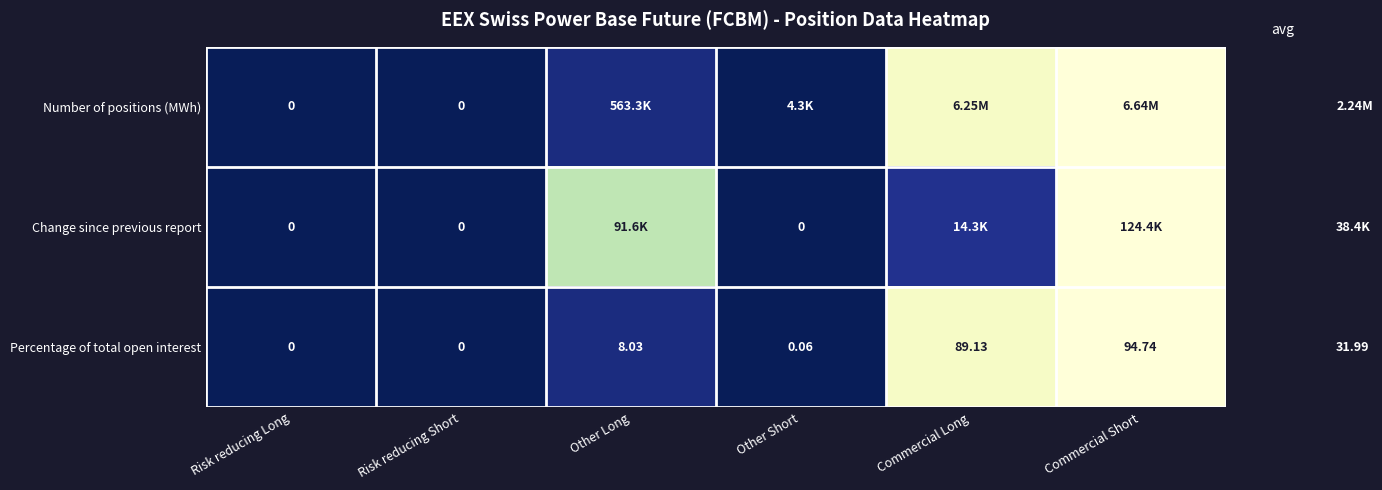

Where is Percentage of total open interest nearest to the value 47?

Other Long